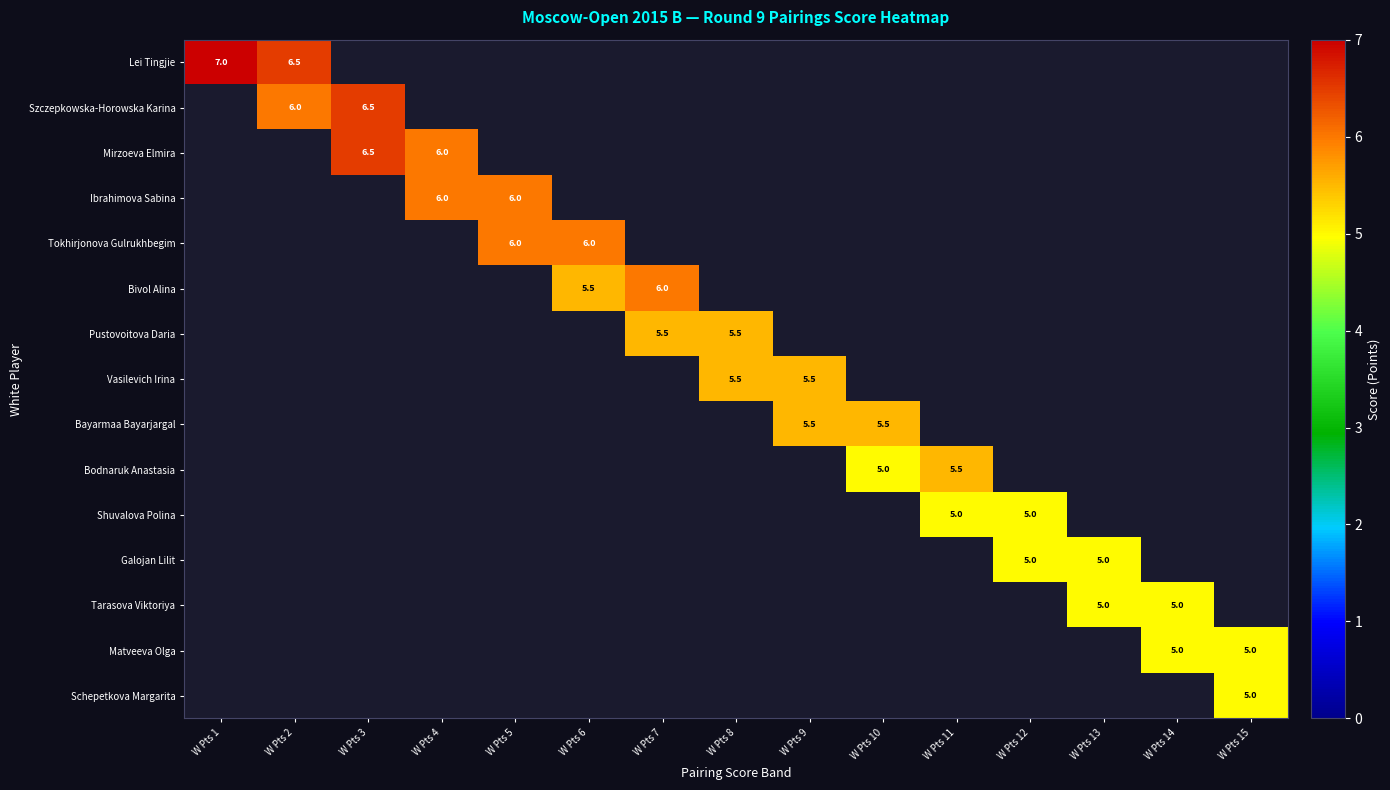

Is the value of Mirzoeva Elmira at W Pts 5 greater than the value of Lei Tingjie at W Pts 14?

No